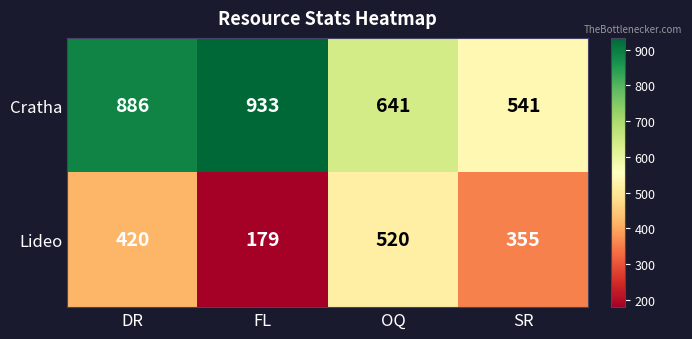

How many data points in Lideo are less than 420?

2